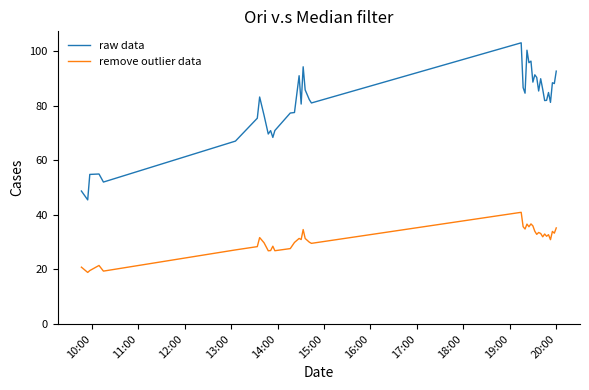

Which series has the largest total across all categories?

raw data